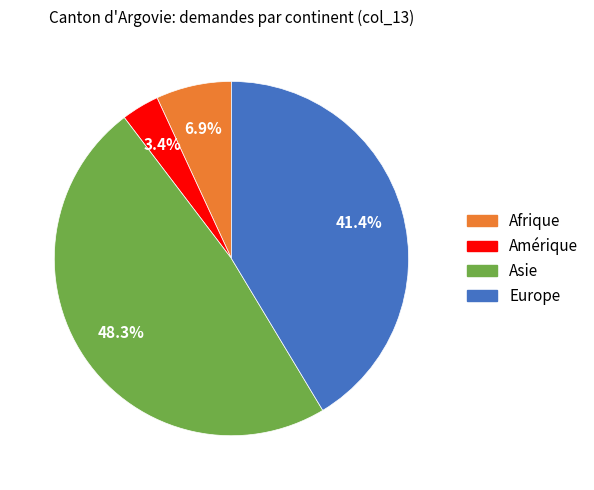

What percentage is the Amérique slice, to the nearest percent?

3%